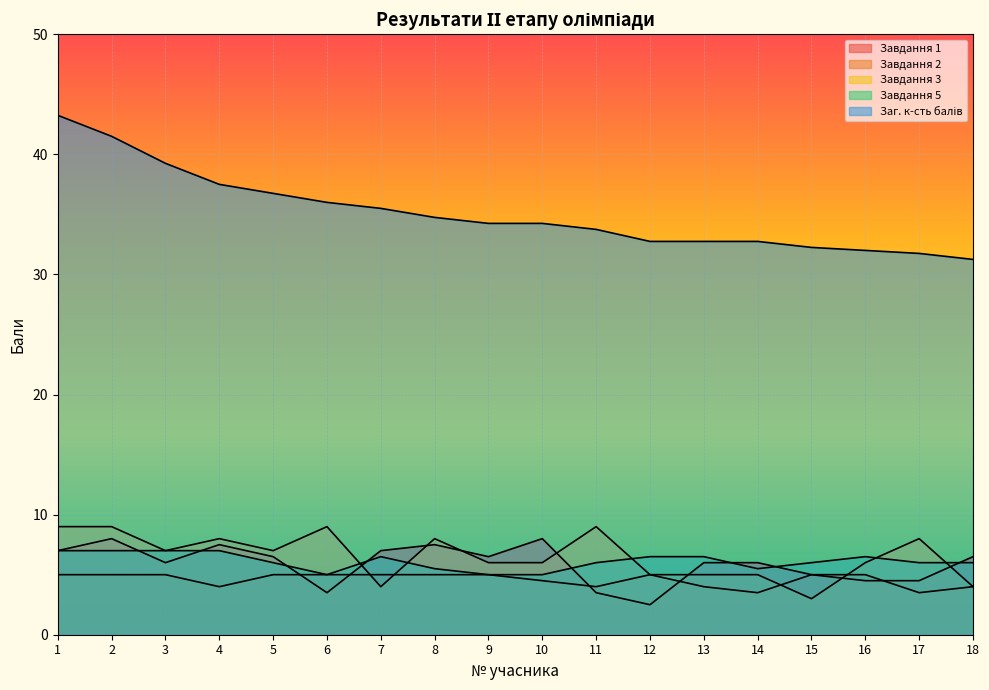

True or false: Завдання 1 and Завдання 2 cross at least once.

True